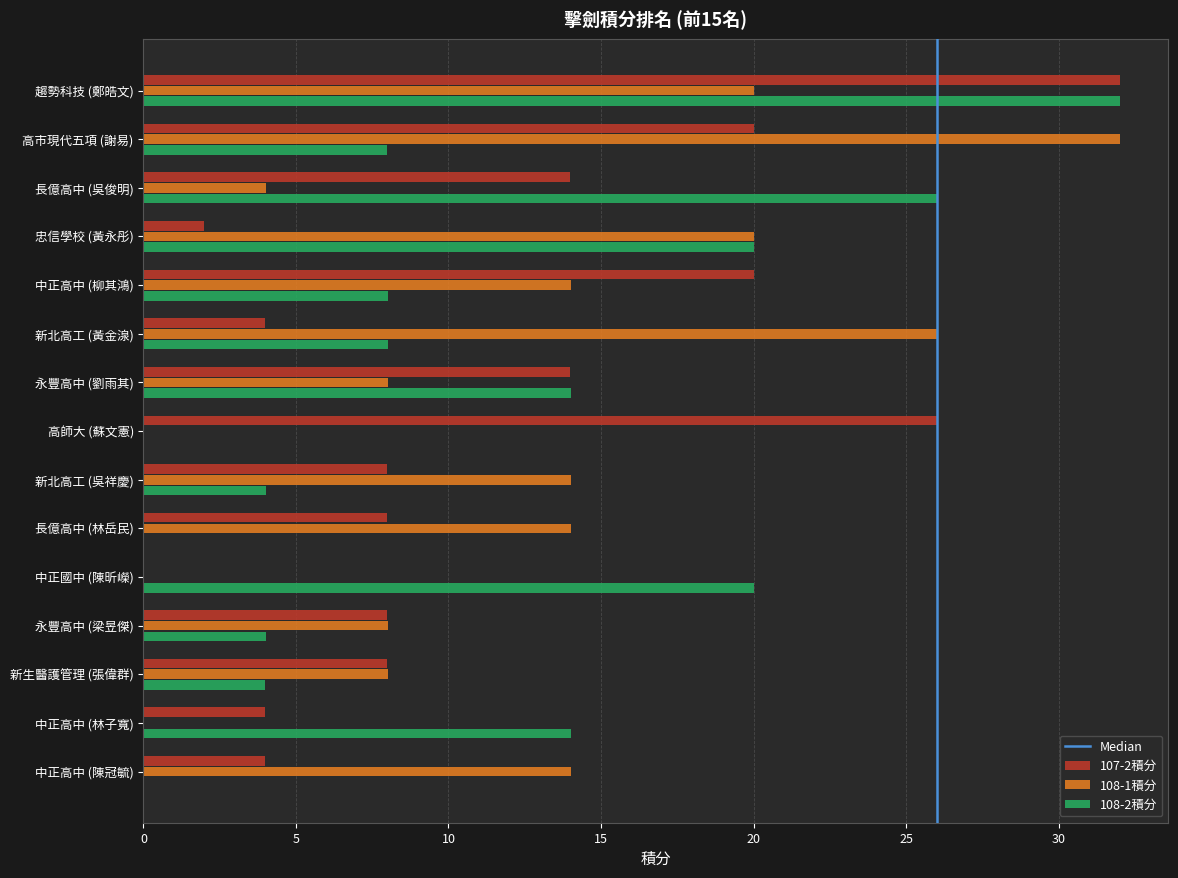

What is the sum of all 107-2積分 values?

172.0